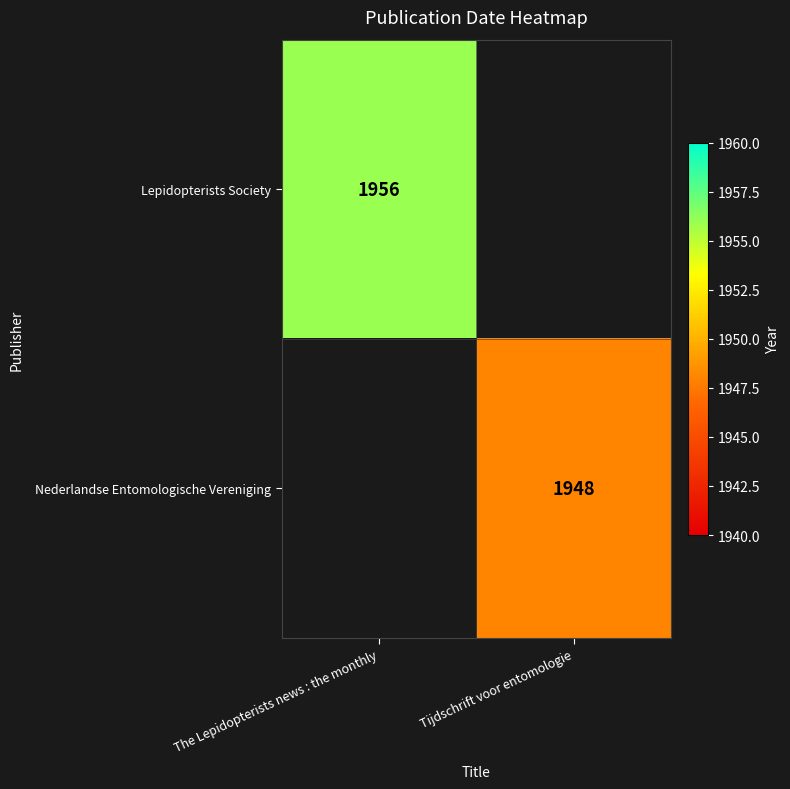

At how many categories does at least one series exceed 514?

2